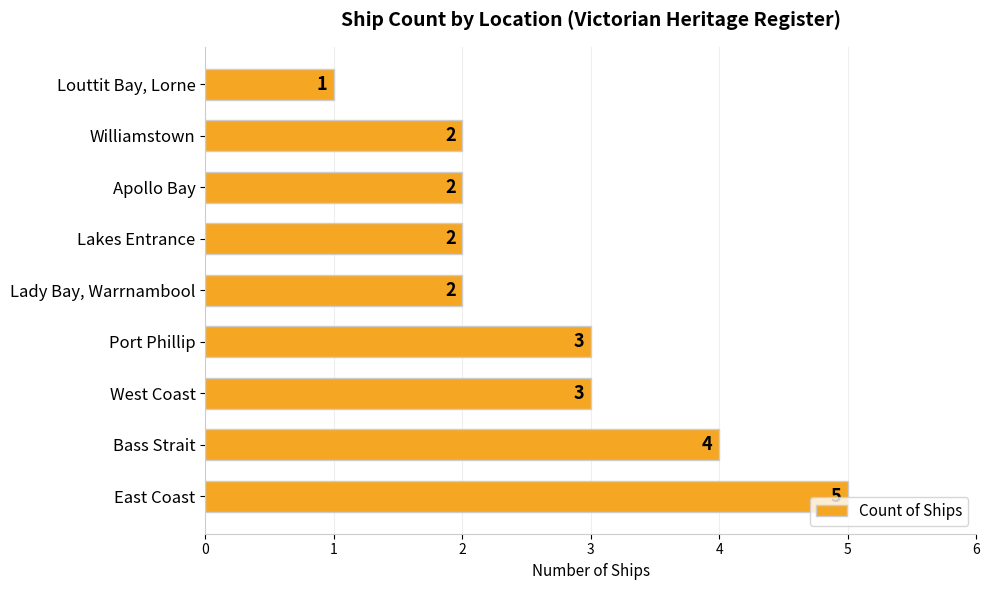

Reading top to bottom, what are all the values shown in this chart?

Louttit Bay, Lorne=1	Williamstown=2	Apollo Bay=2	Lakes Entrance=2	Lady Bay, Warrnambool=2	Port Phillip=3	West Coast=3	Bass Strait=4	East Coast=5